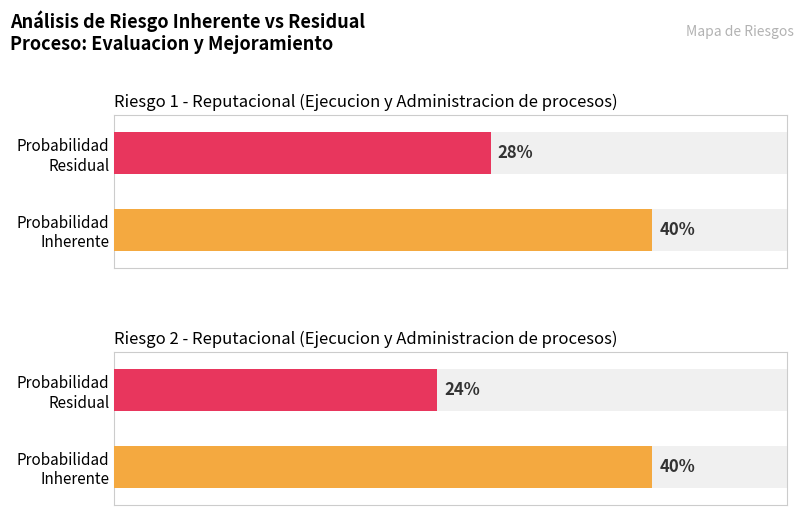

List the series in order of their overall mean, lowest first.

Probabilidad Residual, Probabilidad Inherente